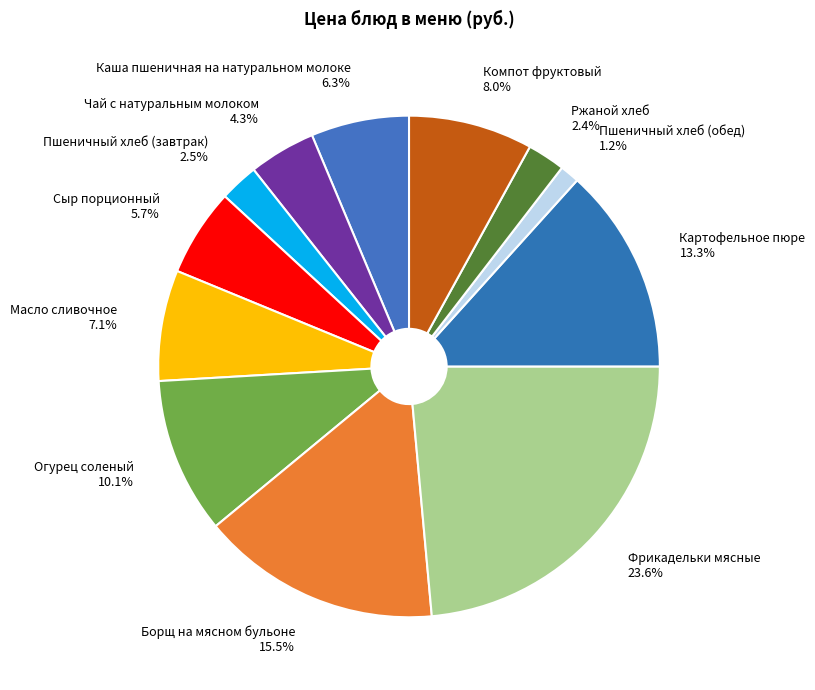

Between Чай с натуральным молоком 4.3% and Ржаной хлеб 2.4%, which is larger?

Чай с натуральным молоком 4.3%